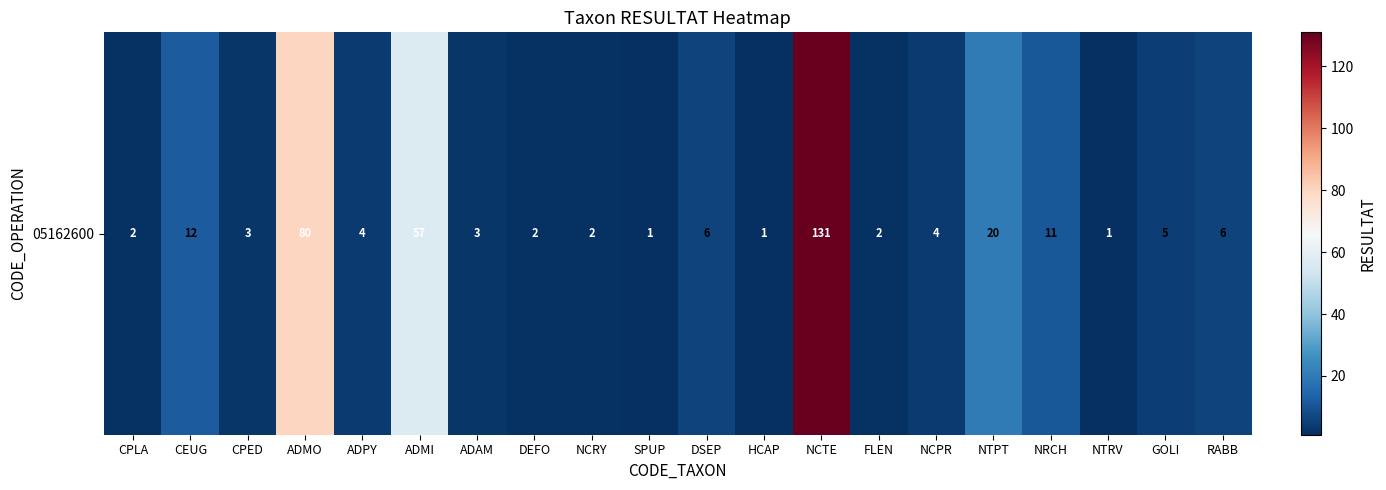

What is the difference between the values at ADAM and NTPT?

17